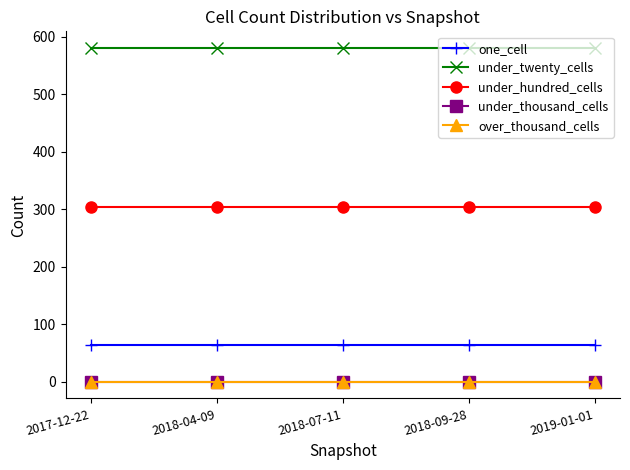

Does the chart have visible grid lines?

No